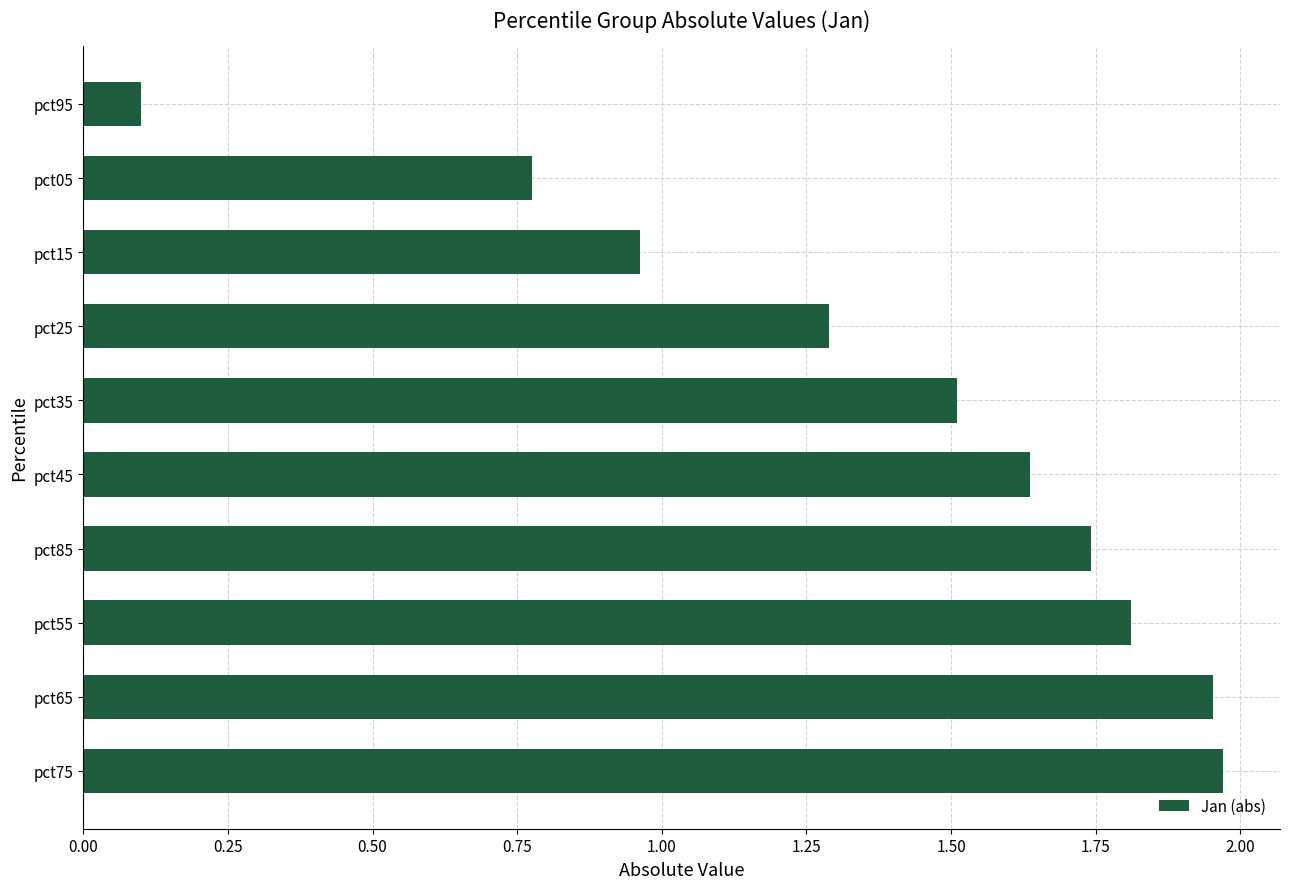

The value at pct25 is 1.7. True or false?

False